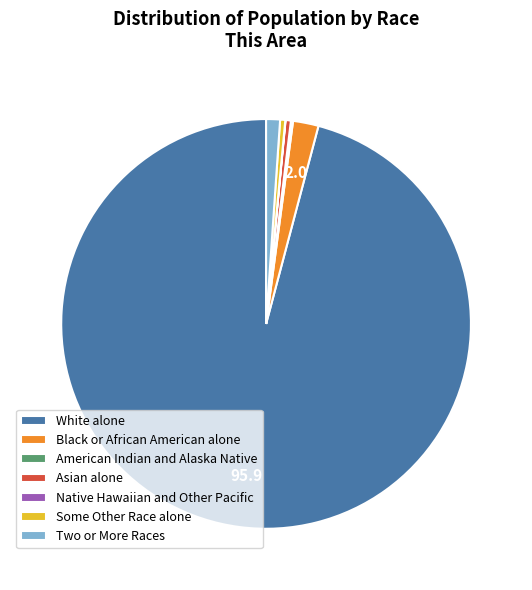

True or false: Black or African American alone accounts for 2% of the total.

True